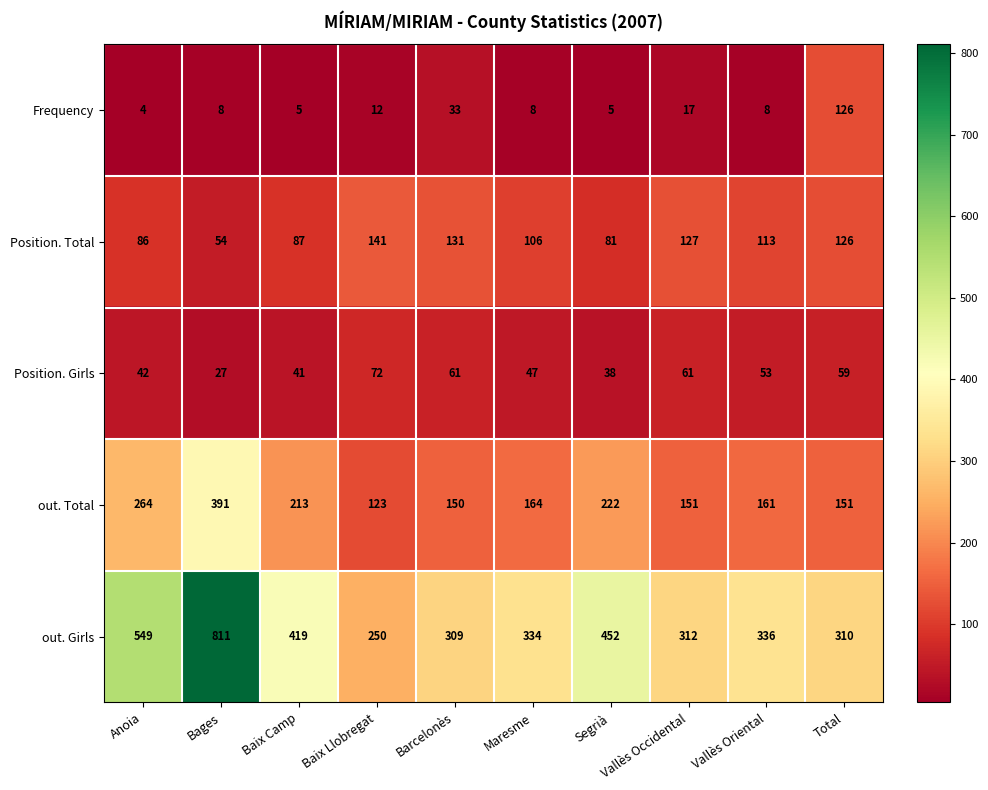

The value of out. Girls at Barcelonès is 542. True or false?

False